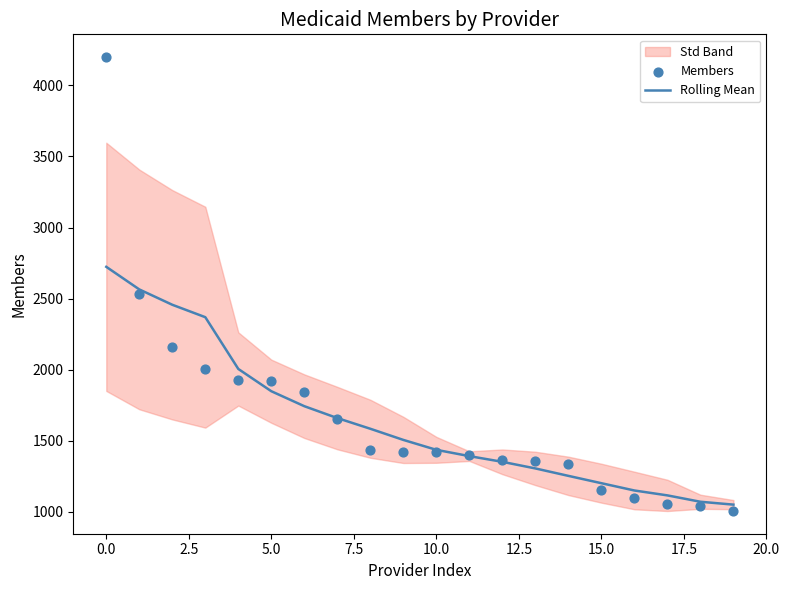

Which series has the largest total across all categories?

Members